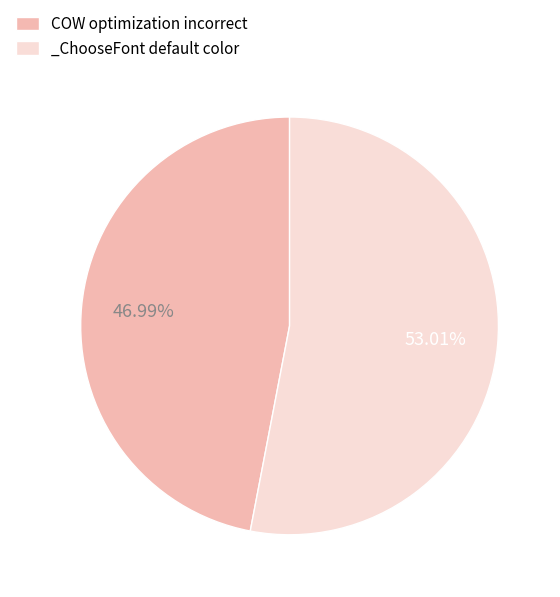

Which slice represents more than half of the pie?

_ChooseFont default color